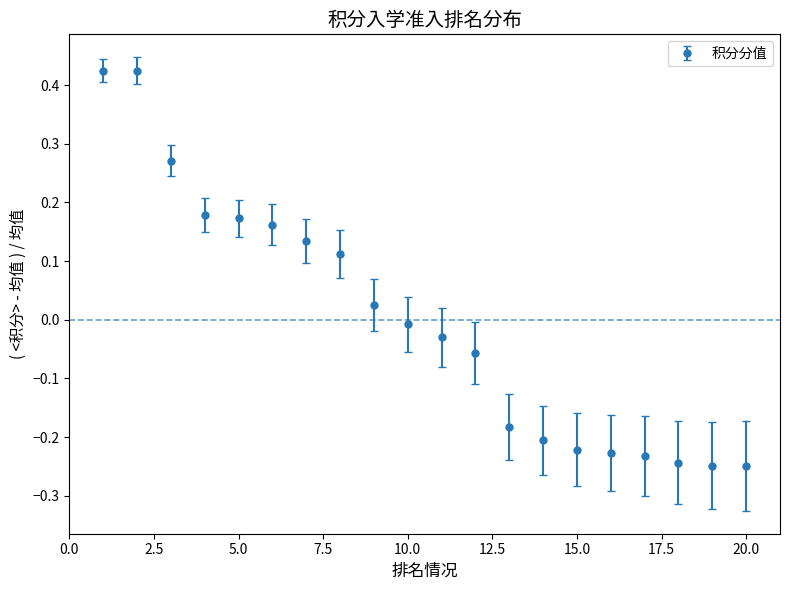

What is the difference between the second highest and second lowest values?

0.7